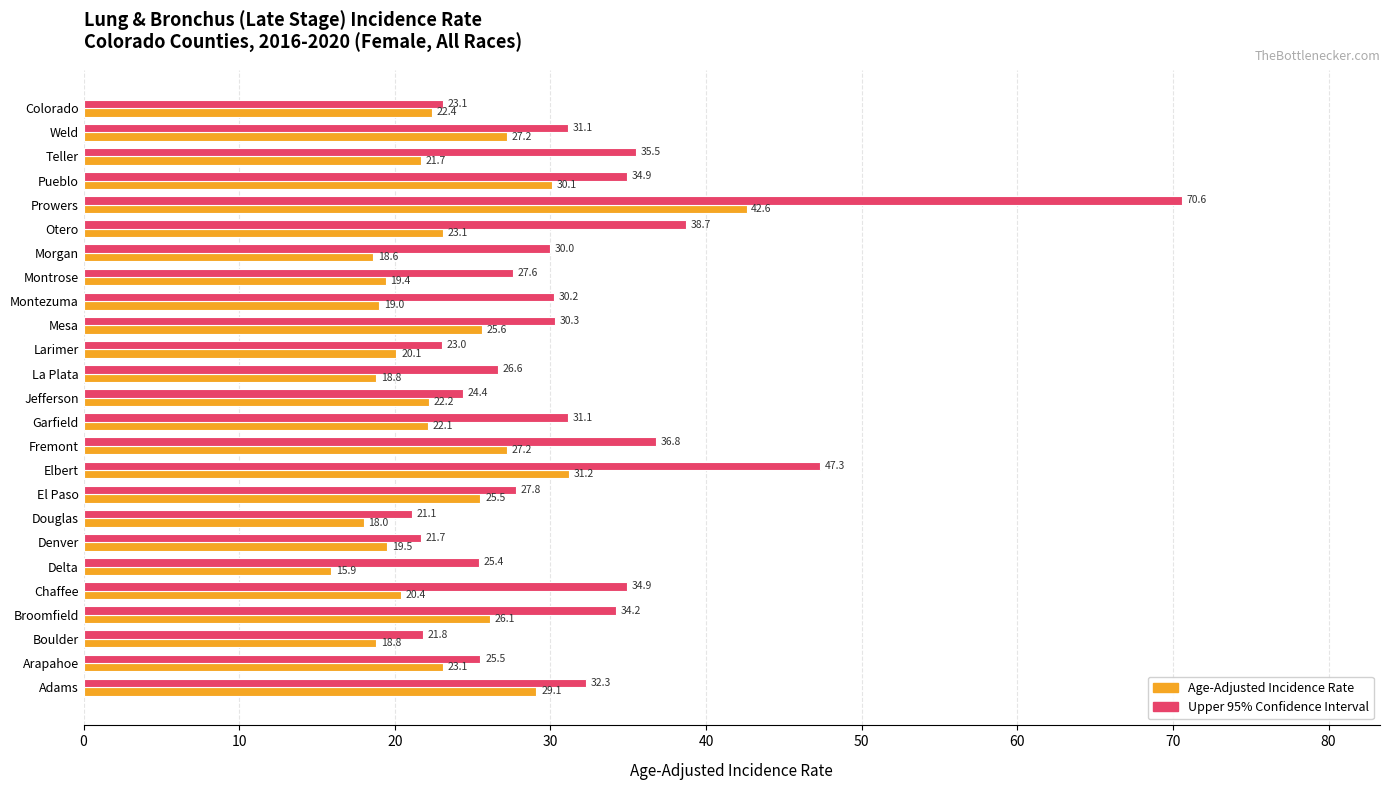

What is the approximate value of Age-Adjusted Incidence Rate at Teller?

21.7